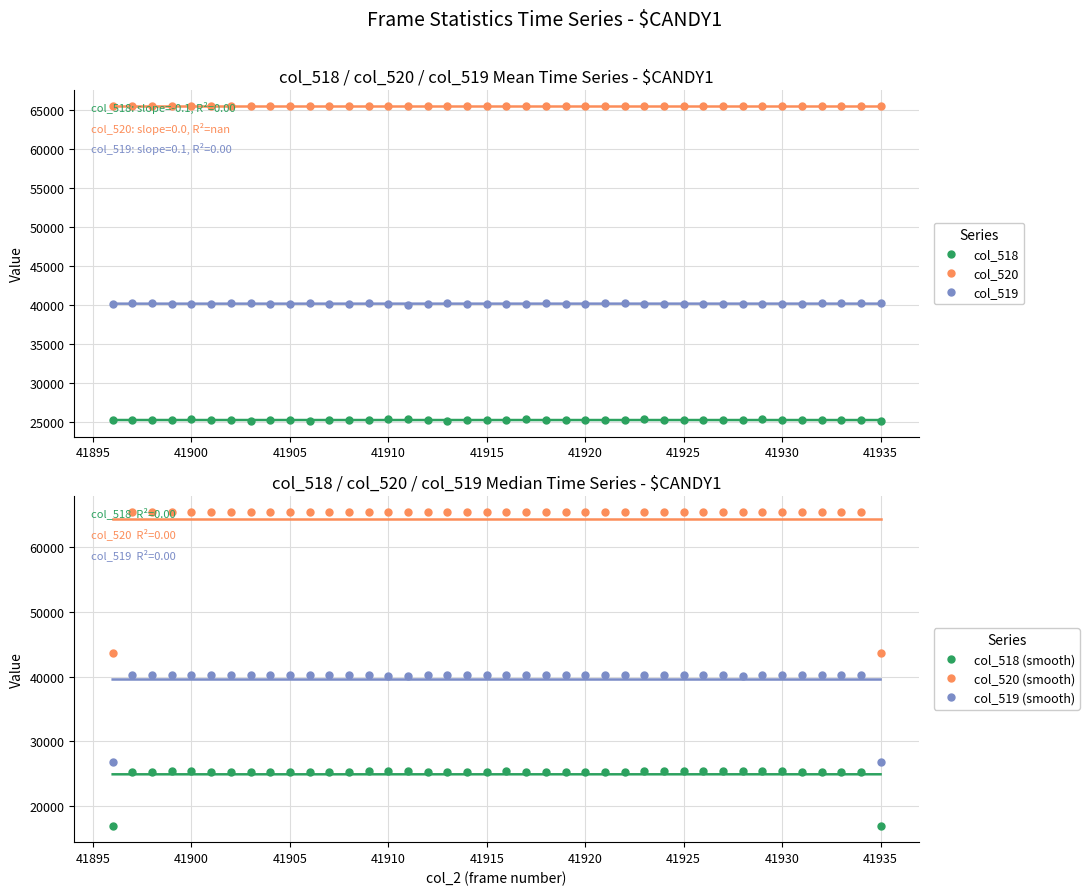

Reading left to right, extract all data points from this chart.

col_518: 25337.0	25269.0	25263.0	25369.0	25393.0	25298.0	25272.0	25231.0	25335.0	25300.0	25191.0	25322.0	25340.0	25293.0	25414.0	25429.0	25305.0	25213.0	25329.0	25308.0	25304.0	25383.0	25266.0	25299.0	25375.0	25260.0	25275.0	25388.0	25314.0	25331.0	25359.0	25340.0	25373.0	25388.0	25314.0	25317.0	25256.0	25265.0	25278.0	25213.0
col_520: 65535.0	65535.0	65535.0	65535.0	65535.0	65535.0	65535.0	65535.0	65535.0	65535.0	65535.0	65535.0	65535.0	65535.0	65535.0	65535.0	65535.0	65535.0	65535.0	65535.0	65535.0	65535.0	65535.0	65535.0	65535.0	65535.0	65535.0	65535.0	65535.0	65535.0	65535.0	65535.0	65535.0	65535.0	65535.0	65535.0	65535.0	65535.0	65535.0	65535.0
col_519: 40198.0	40266.0	40272.0	40166.0	40142.0	40237.0	40263.0	40304.0	40200.0	40235.0	40344.0	40213.0	40195.0	40242.0	40121.0	40106.0	40230.0	40322.0	40206.0	40227.0	40231.0	40152.0	40269.0	40236.0	40160.0	40275.0	40260.0	40147.0	40221.0	40204.0	40176.0	40195.0	40162.0	40147.0	40221.0	40218.0	40279.0	40270.0	40257.0	40322.0
col_518 (smooth): 16868.7	25289.7	25300.3	25341.7	25353.3	25321.0	25267.0	25279.3	25288.7	25275.3	25271.0	25284.3	25318.3	25349.0	25378.7	25382.7	25315.7	25282.3	25283.3	25313.7	25331.7	25317.7	25316.0	25313.3	25311.3	25303.3	25307.7	25325.7	25344.3	25334.7	25343.3	25357.3	25367.0	25358.3	25339.7	25295.7	25279.3	25266.3	25252.0	16830.3
col_520 (smooth): 43690.0	65535.0	65535.0	65535.0	65535.0	65535.0	65535.0	65535.0	65535.0	65535.0	65535.0	65535.0	65535.0	65535.0	65535.0	65535.0	65535.0	65535.0	65535.0	65535.0	65535.0	65535.0	65535.0	65535.0	65535.0	65535.0	65535.0	65535.0	65535.0	65535.0	65535.0	65535.0	65535.0	65535.0	65535.0	65535.0	65535.0	65535.0	65535.0	43690.0
col_519 (smooth): 26821.3	40245.3	40234.7	40193.3	40181.7	40214.0	40268.0	40255.7	40246.3	40259.7	40264.0	40250.7	40216.7	40186.0	40156.3	40152.3	40219.3	40252.7	40251.7	40221.3	40203.3	40217.3	40219.0	40221.7	40223.7	40231.7	40227.3	40209.3	40190.7	40200.3	40191.7	40177.7	40168.0	40176.7	40195.3	40239.3	40255.7	40268.7	40283.0	26859.7